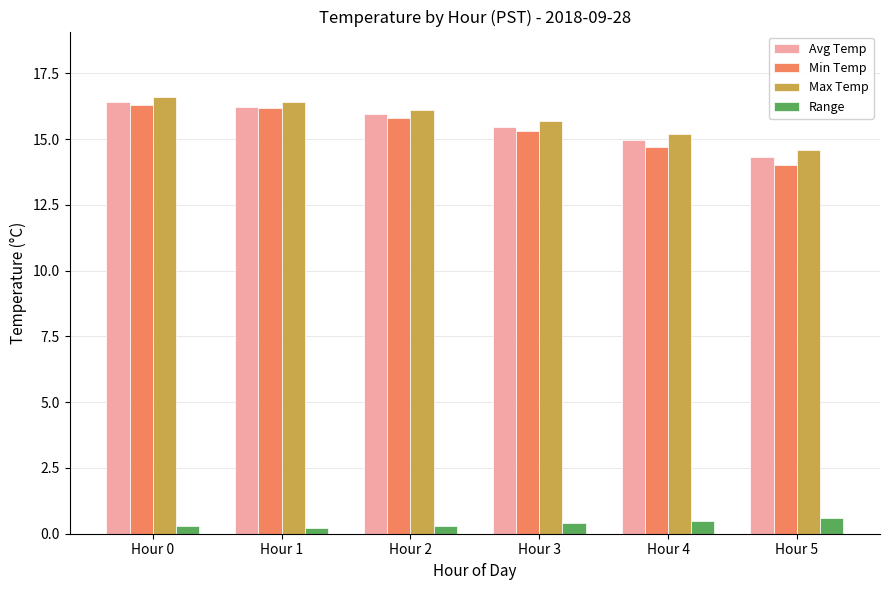

What are all the series names shown in the legend?

Avg Temp, Min Temp, Max Temp, Range